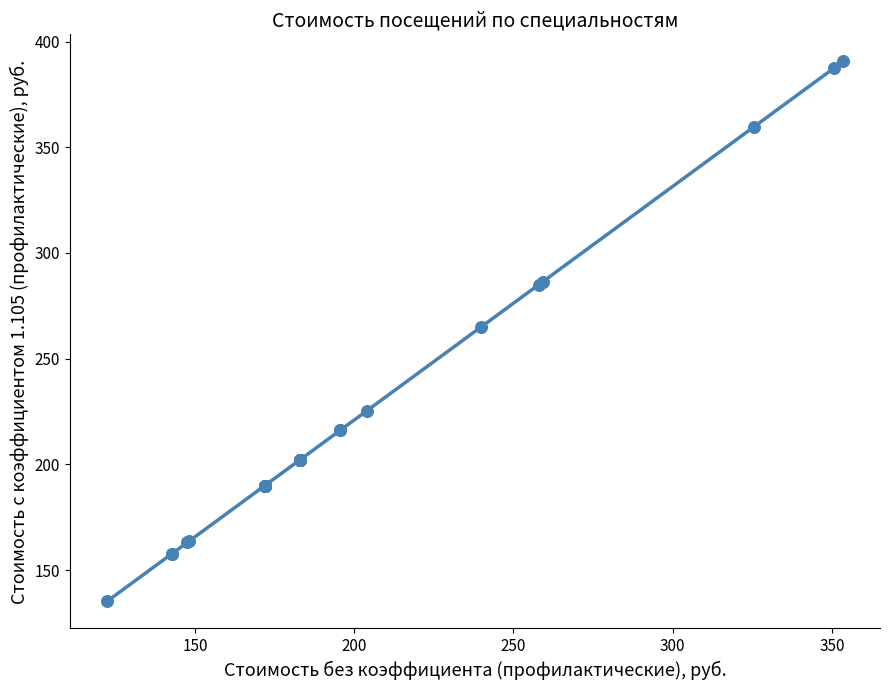

What Y value in the scatter plot is closest to 262?

265.1